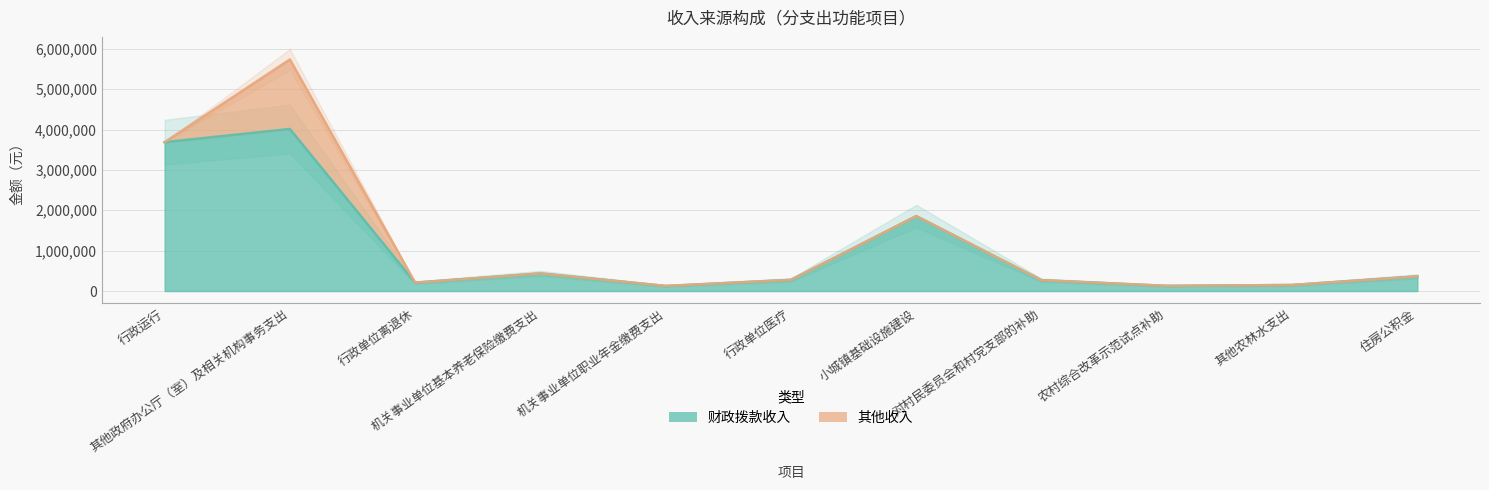

Approximately how many times larger is the value at 小城镇基础设施建设 compared to 行政运行?

0.5